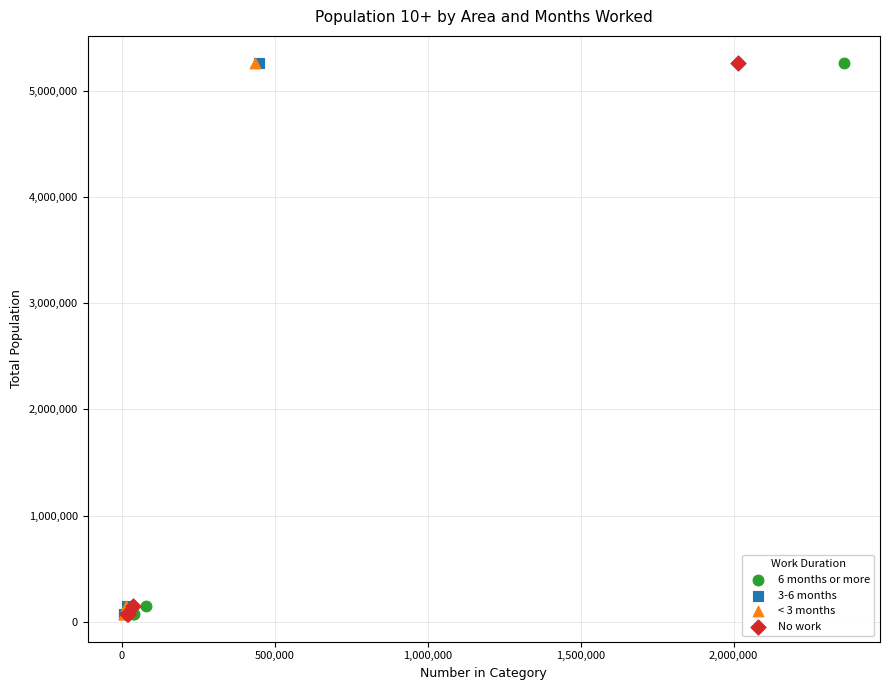

What are all the series names shown in the legend?

6 months or more, 3-6 months, < 3 months, No work